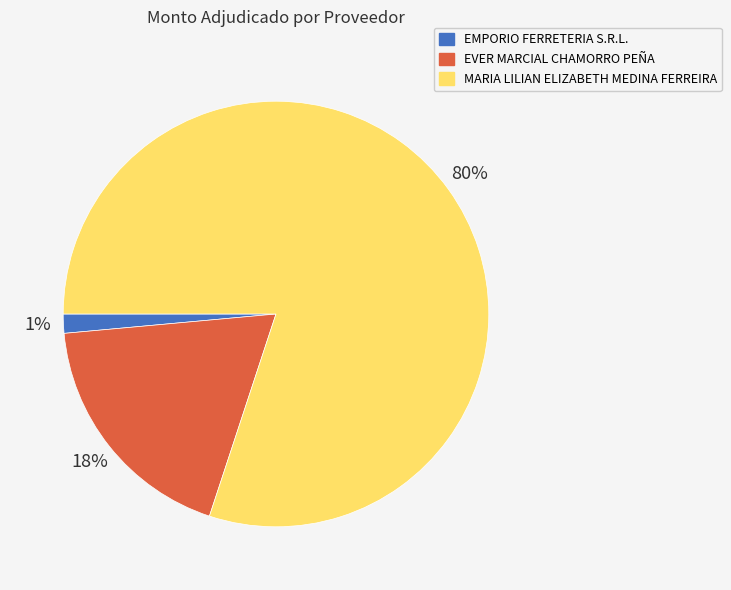

What is the smallest slice in the pie chart?

EMPORIO FERRETERIA S.R.L.